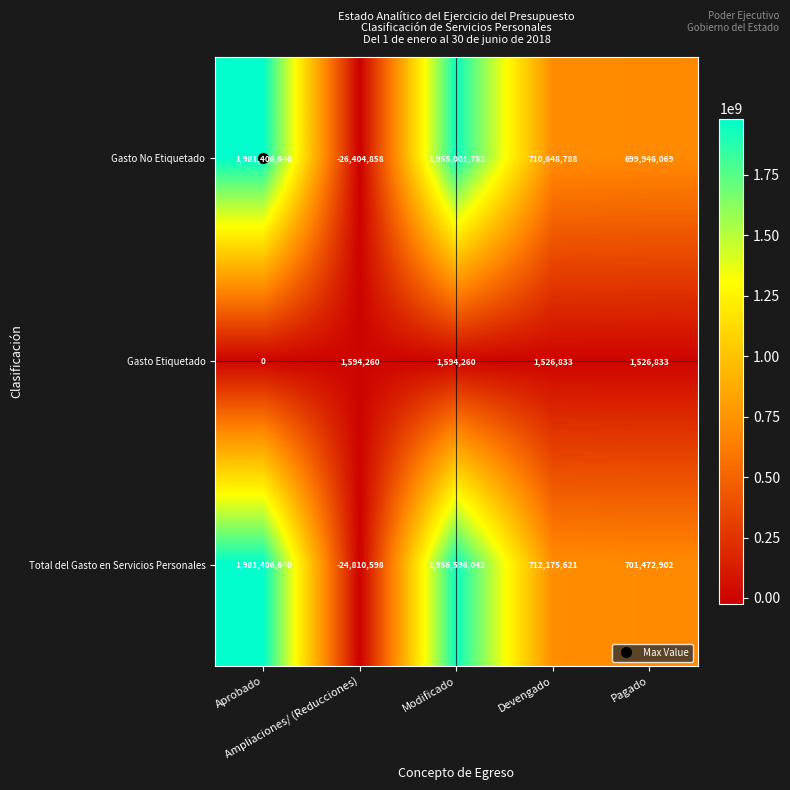

At how many categories does at least one series exceed 680250001?

4